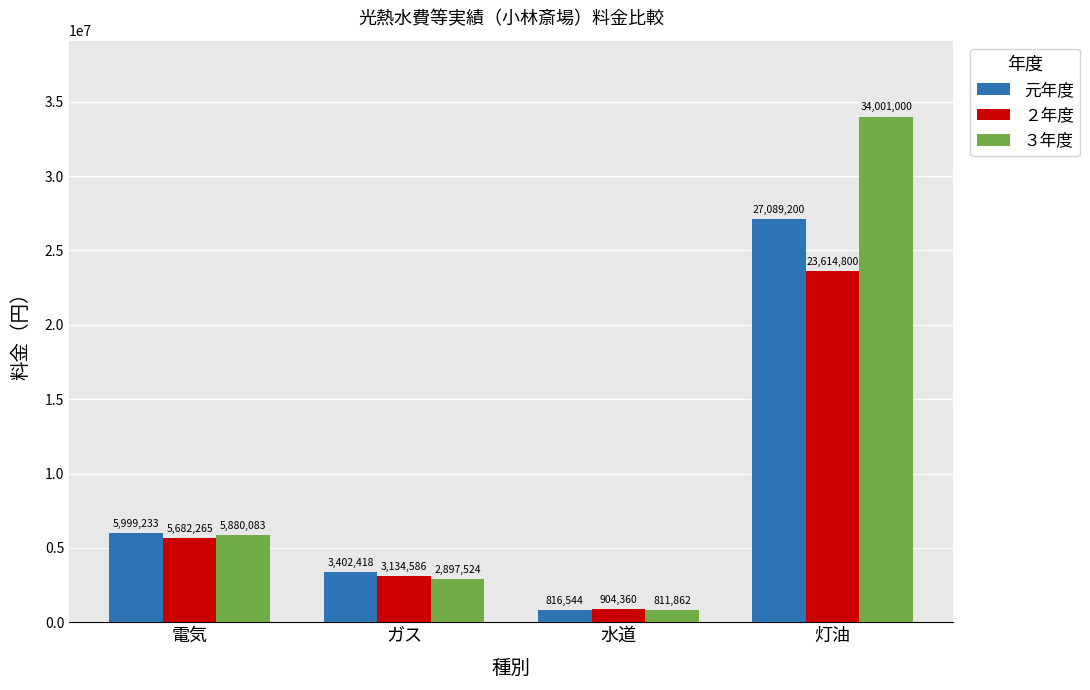

What is the sum of the 元年度 values at 水道 and 電気?

6815777